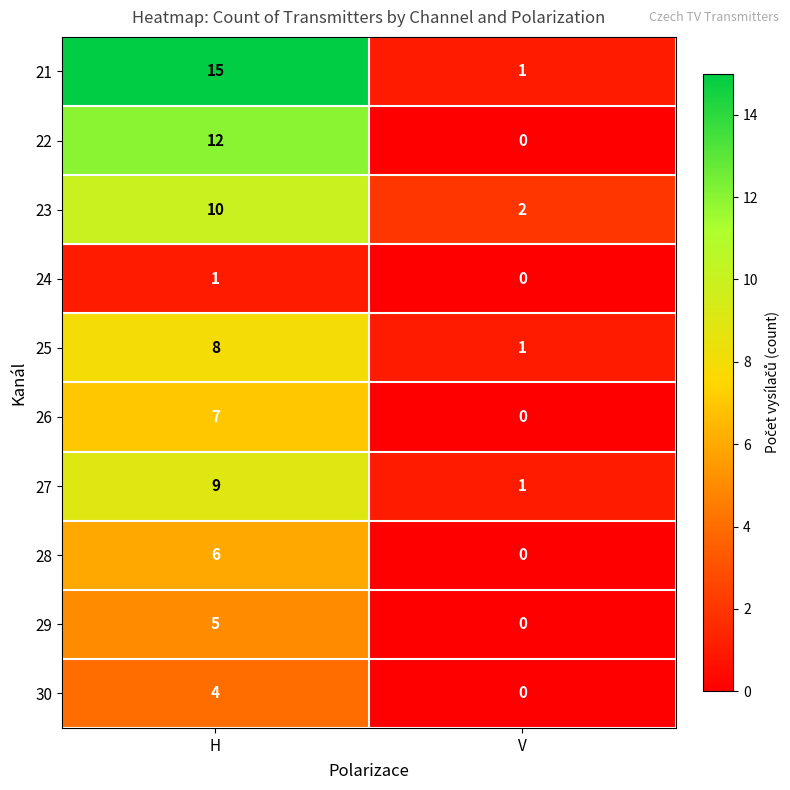

At H, list the series in order from smallest to largest.

24, 30, 29, 28, 26, 25, 27, 23, 22, 21